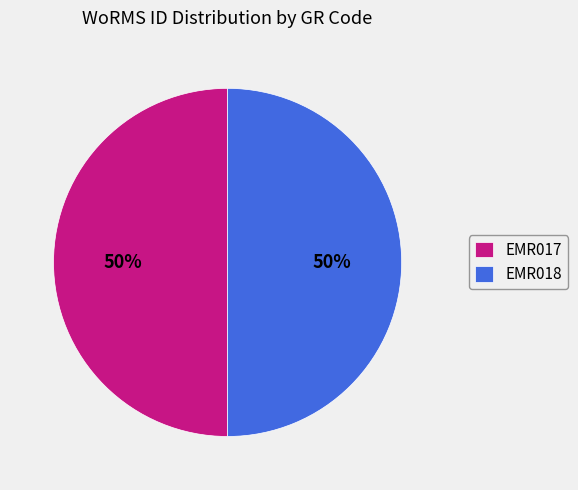

To the nearest percent, what portion does EMR017 represent?

50%